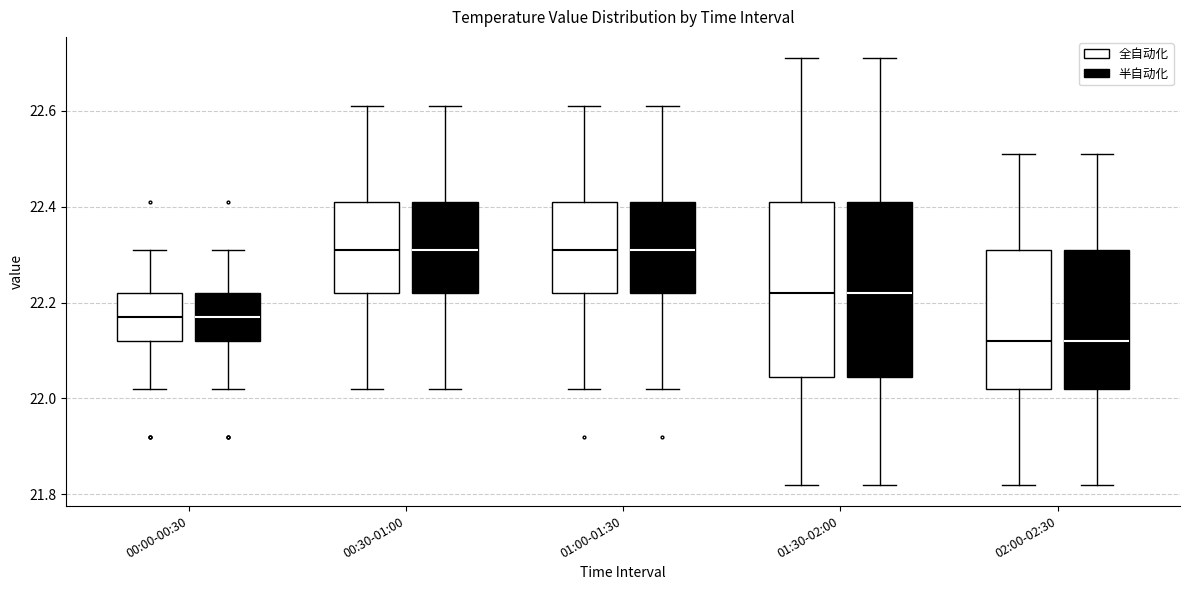

Where does the median line of the box for 01:00-01:30 (半自动化) sit on the y-axis? The values are not printed on the chart, so give them approximately, as read against the axis.

22.32